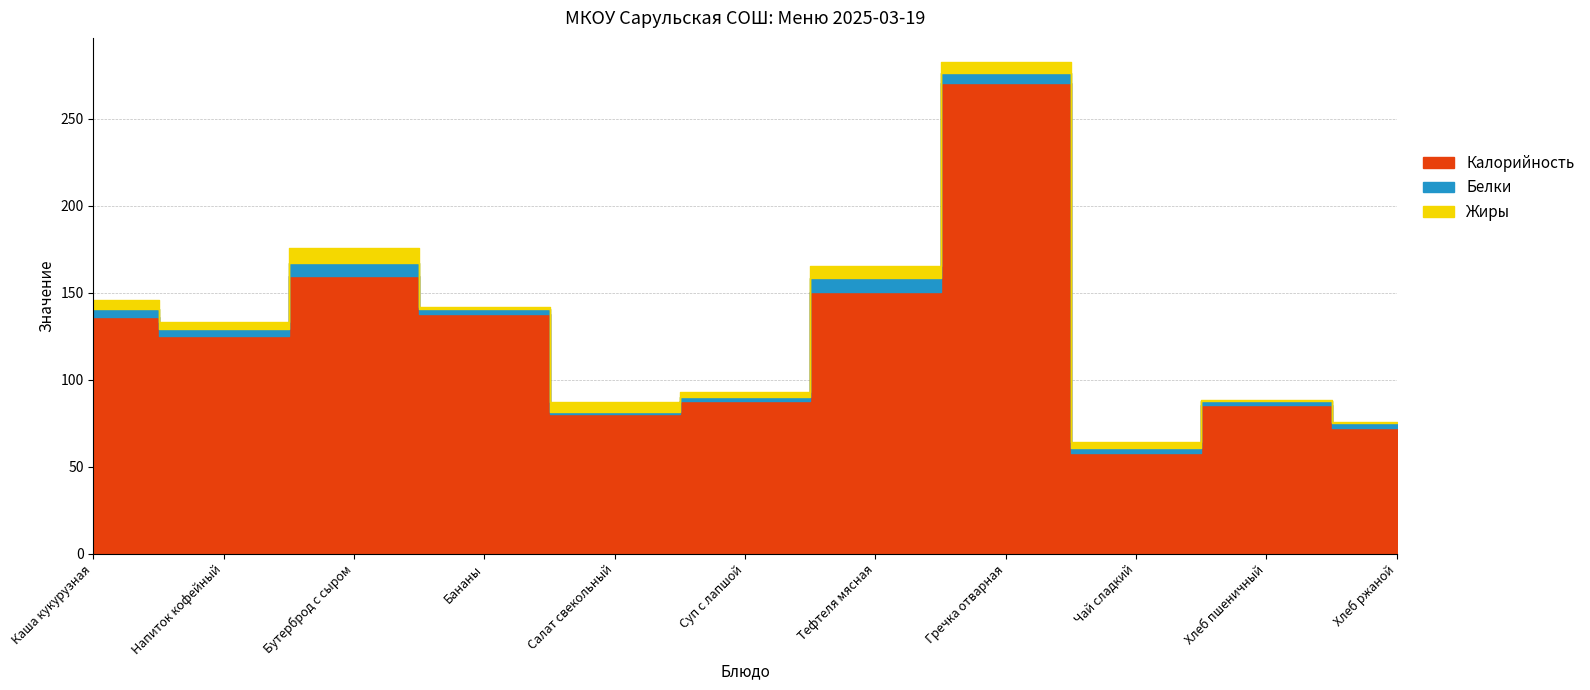

Does the chart display data point markers on the line(s)?

No